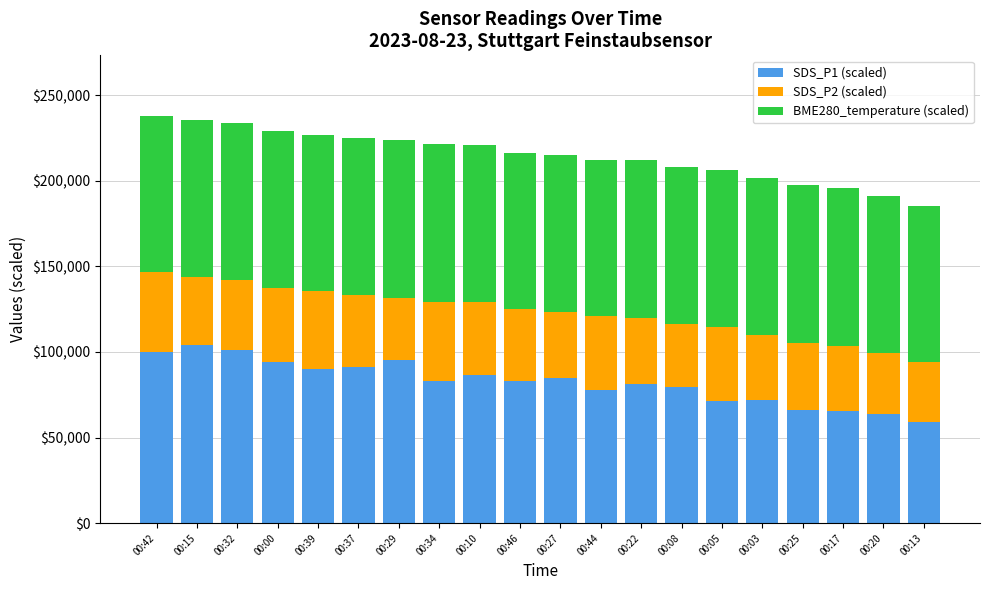

What is the total value across all series at 00:32?

233680.0